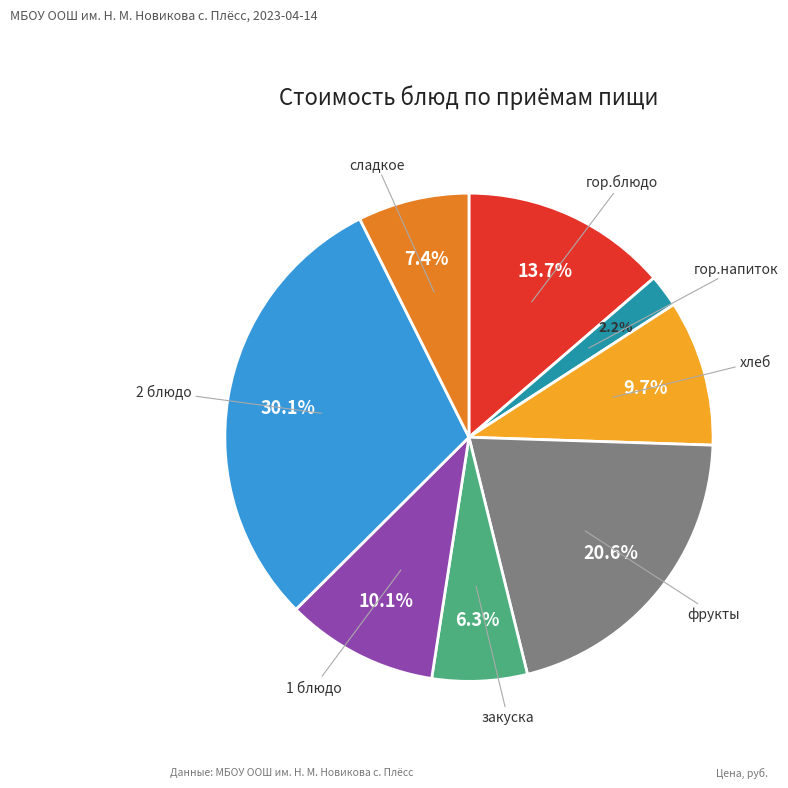

Count the number of slices in the pie.

8